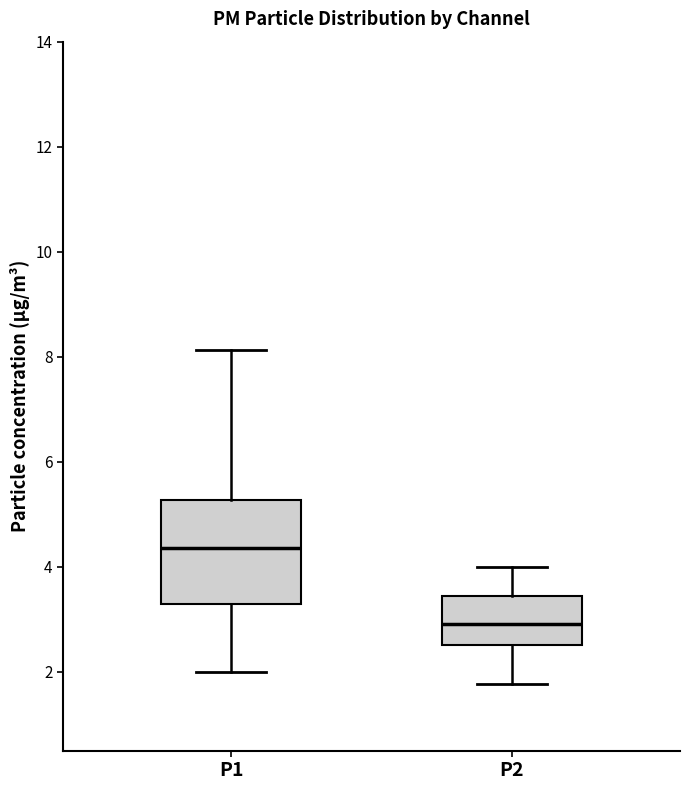

Reading left to right, transcribe this box plot: for each box, give where its median line is, the range the box spans, and where its two whiskers end, as read against the y-axis. The values are not printed on the chart, so give them approximately, as read against the axis.

P1: median 4.4, box 3.2 to 5.2, whiskers 2.0 to 8.2
P2: median 3.0, box 2.6 to 3.4, whiskers 1.8 to 4.0